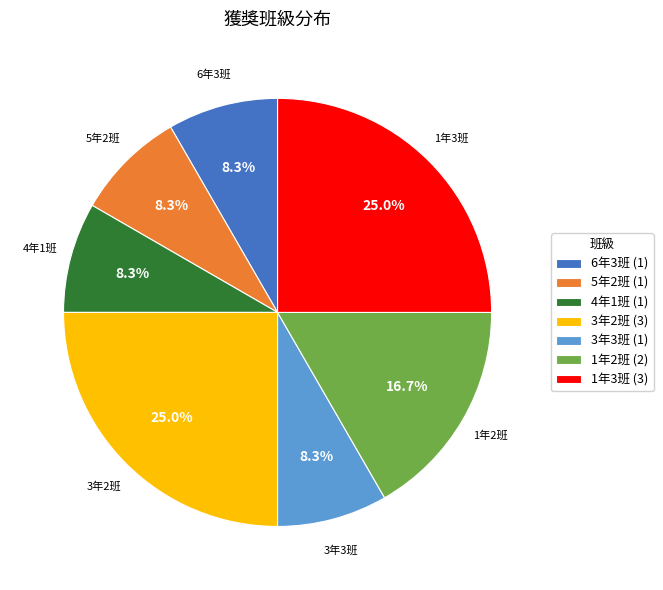

Is 6年3班 the majority of the pie?

No